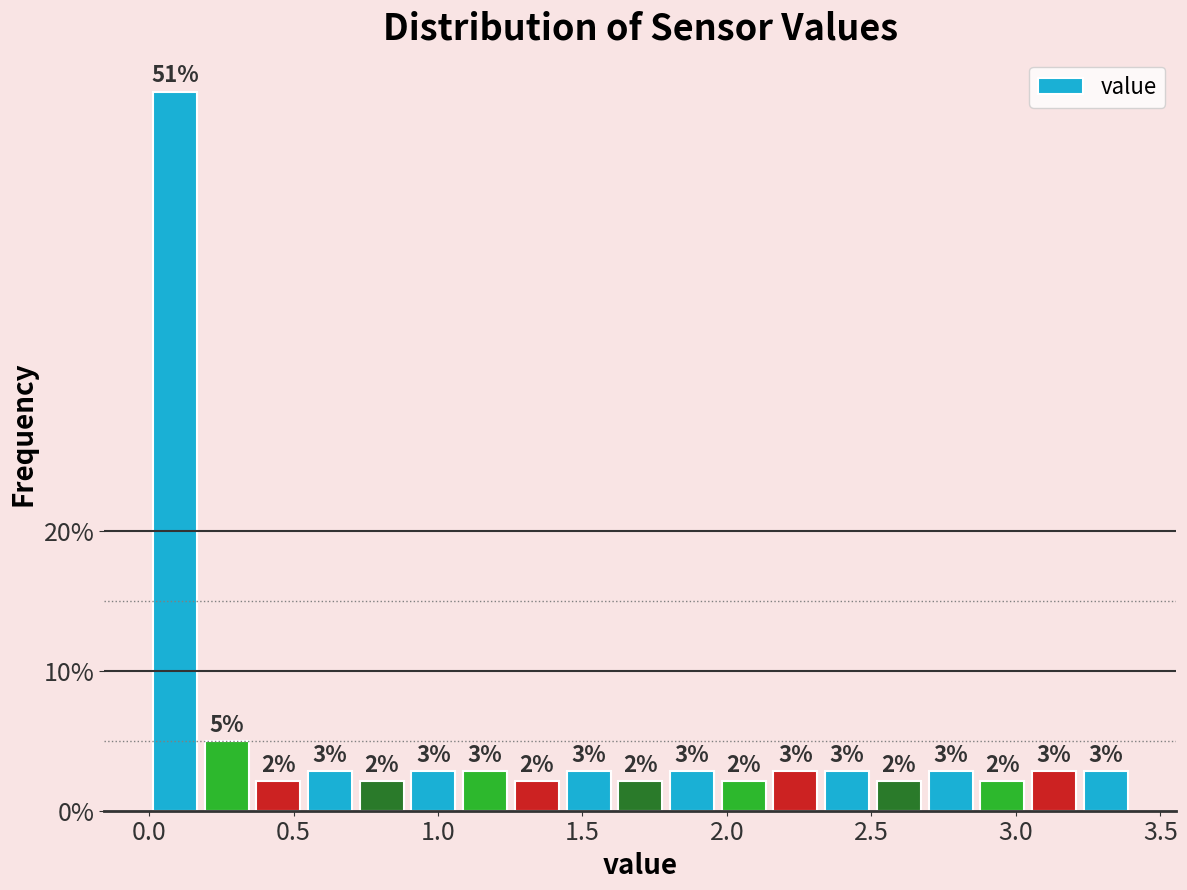

Around what value on the x-axis is the tallest bar? Give the approximate position of its centre, as read against the axis.

0.10